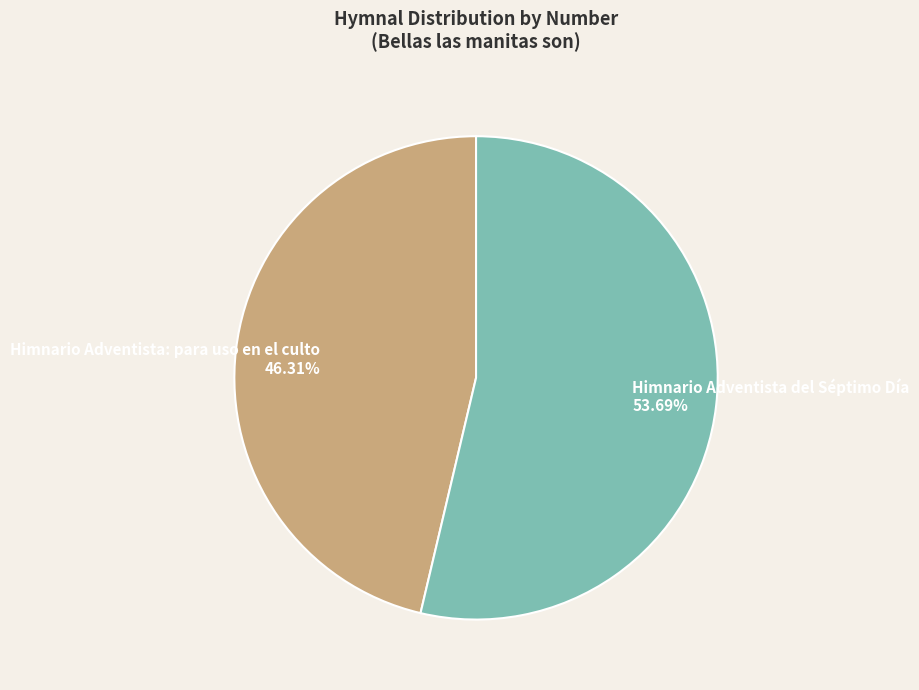

How many segments does this pie chart have?

2